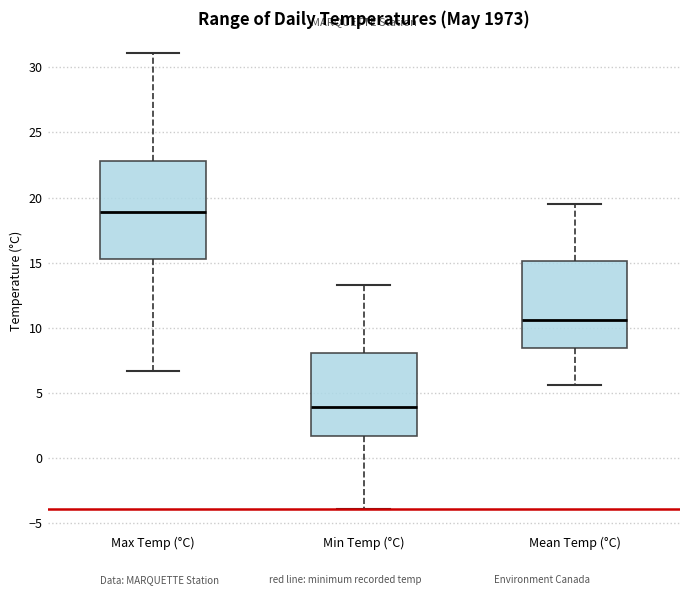

Reading left to right, transcribe this box plot: for each box, give where its median line is, the range the box spans, and where its two whiskers end, as read against the y-axis. The values are not printed on the chart, so give them approximately, as read against the axis.

Max Temp (°C): median 19.0, box 15.5 to 23.0, whiskers 6.5 to 31.0
Min Temp (°C): median 4.0, box 1.5 to 8.0, whiskers -4.0 to 13.5
Mean Temp (°C): median 10.5, box 8.5 to 15.0, whiskers 5.5 to 19.5